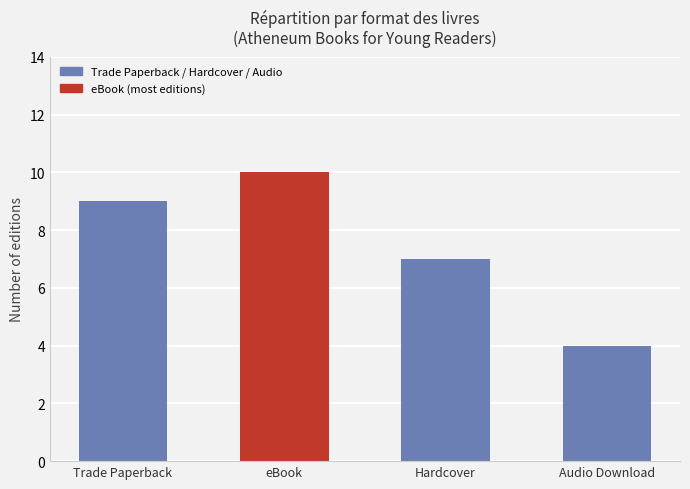

Which category has the highest value across all series?

eBook